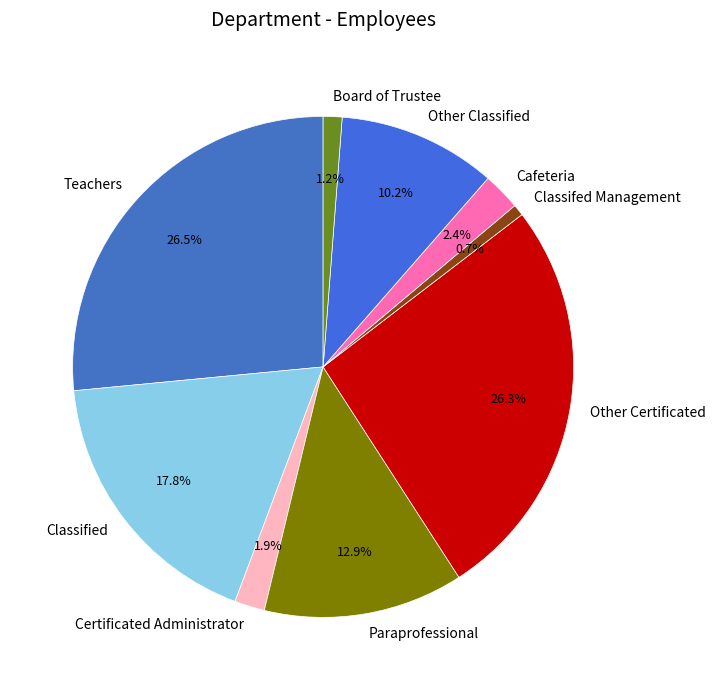

How much of the chart is everything except Teachers?

73.5%